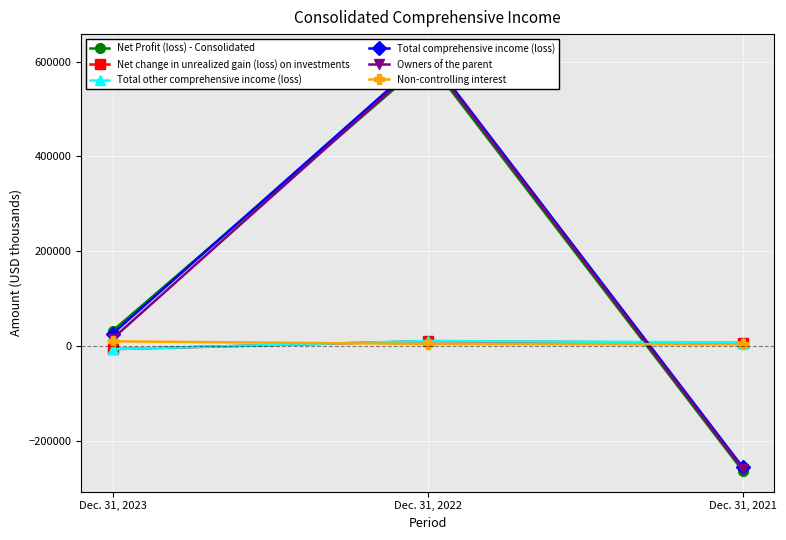

Between Dec. 31, 2023 and Dec. 31, 2021, which series saw the biggest shift?

Net Profit (loss) - Consolidated